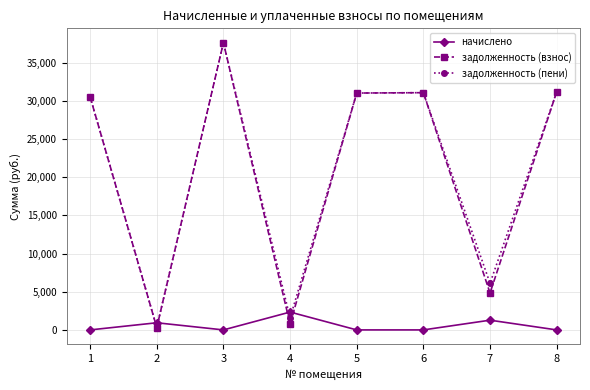

Is the value of задолженность (пени) at 4 greater than the value of задолженность (взнос) at 3?

No